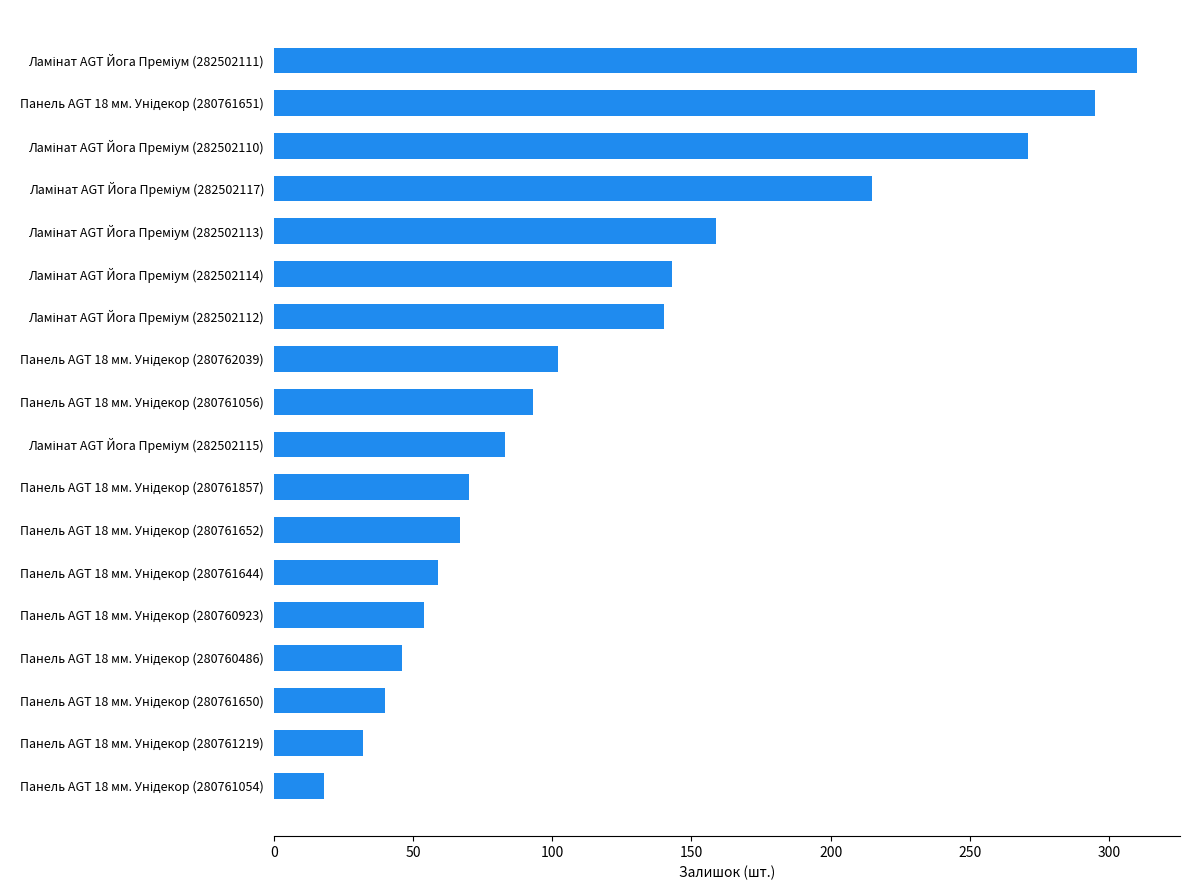

What is the difference between the second highest and minimum values?

277